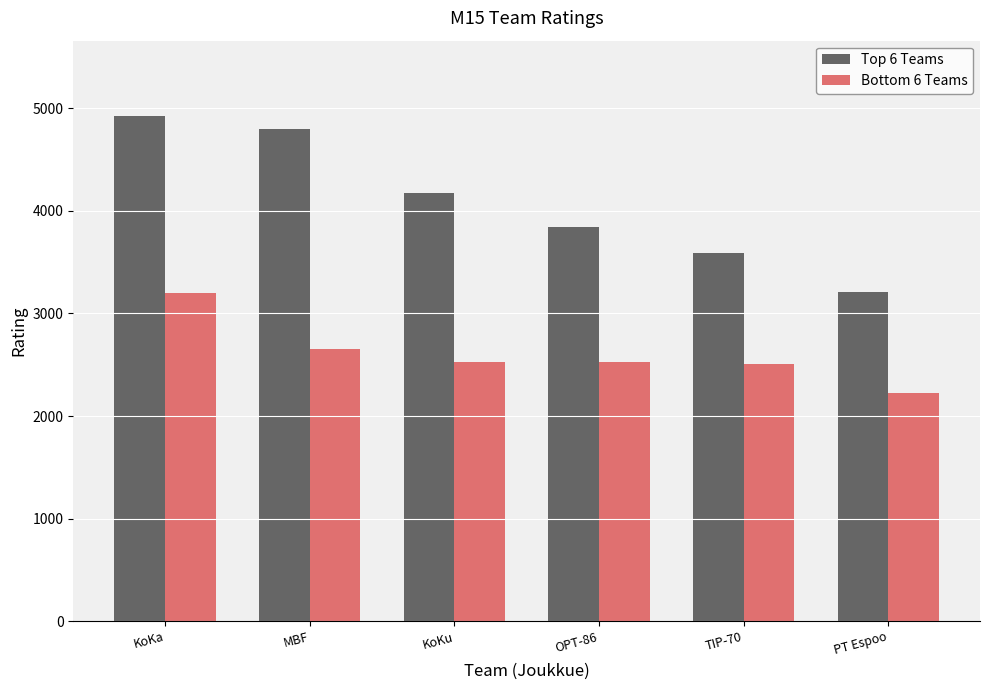

How many data points does each series have?

6